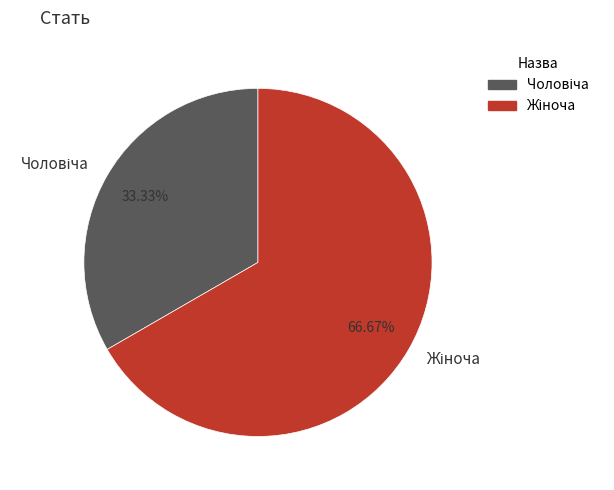

Between Жіноча and Чоловіча, which is larger?

Жіноча